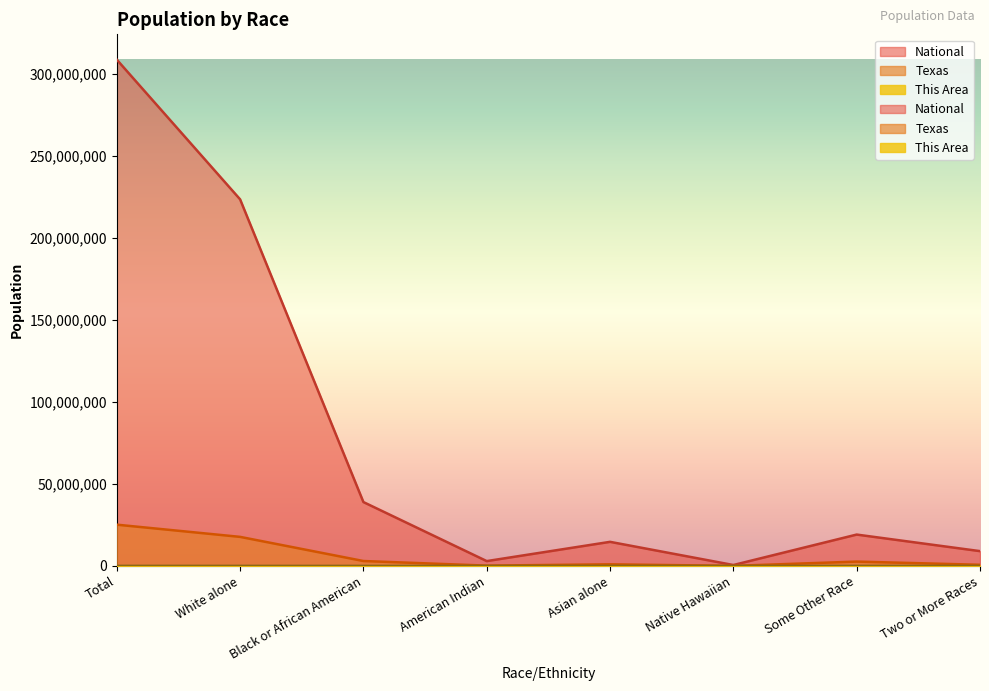

How many values in the This Area series are below 2446?

4